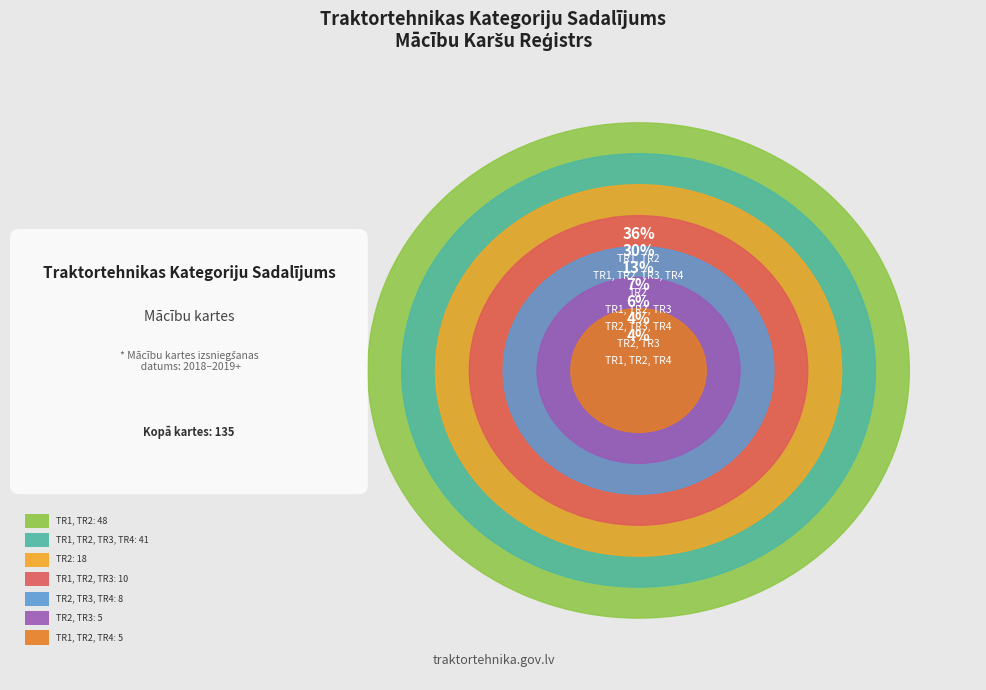

Which category has the biggest portion of the pie?

TR1, TR2